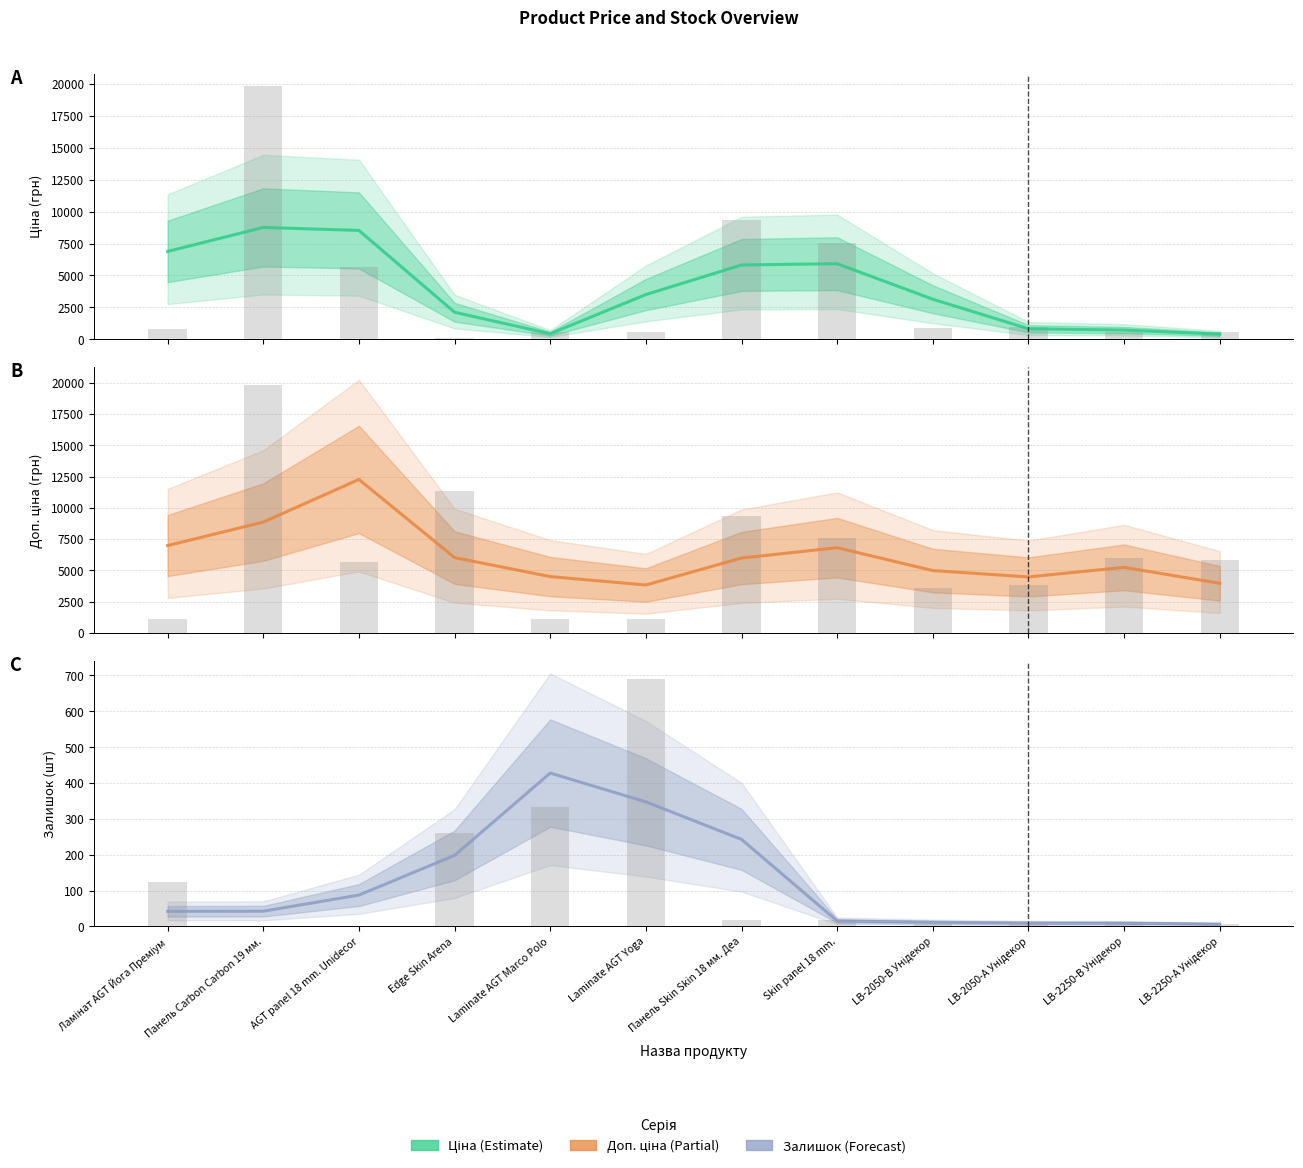

What is the difference between the Залишок values at AGT panel 18 mm. Unidecor and Ламінат AGT Йога Преміум?

45.3